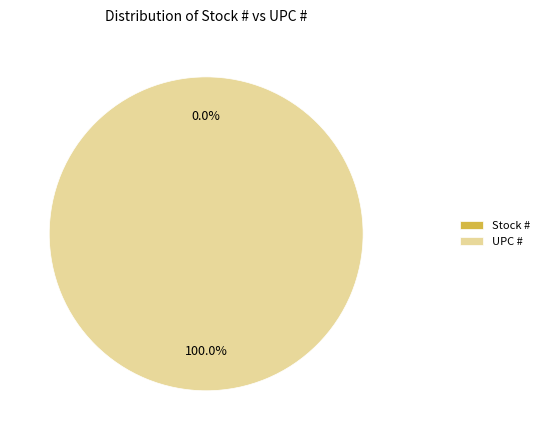

To the nearest percent, what is the difference between the largest and smallest slice percentages?

100%